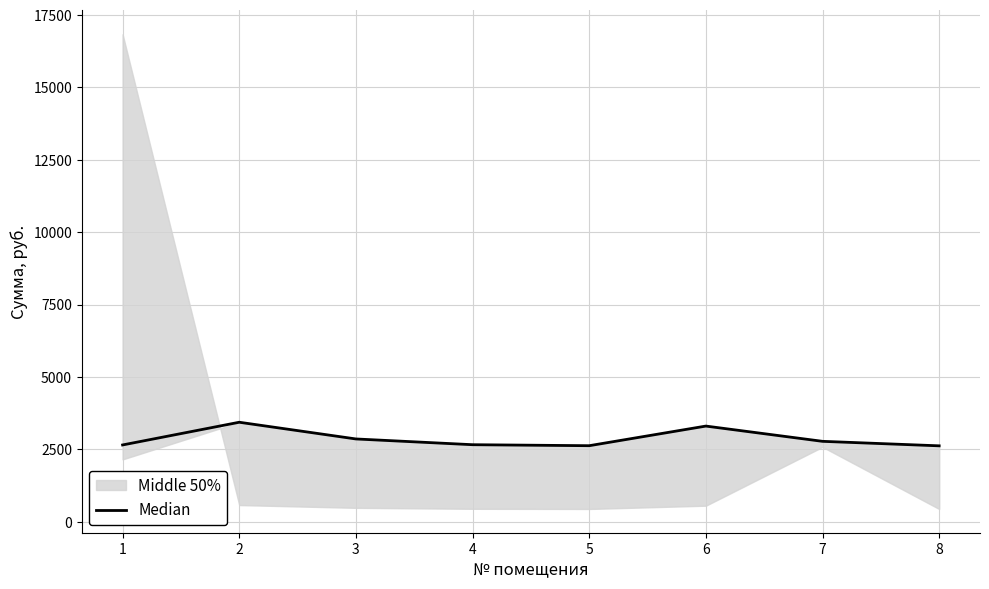

How many data points are above 2773?

4